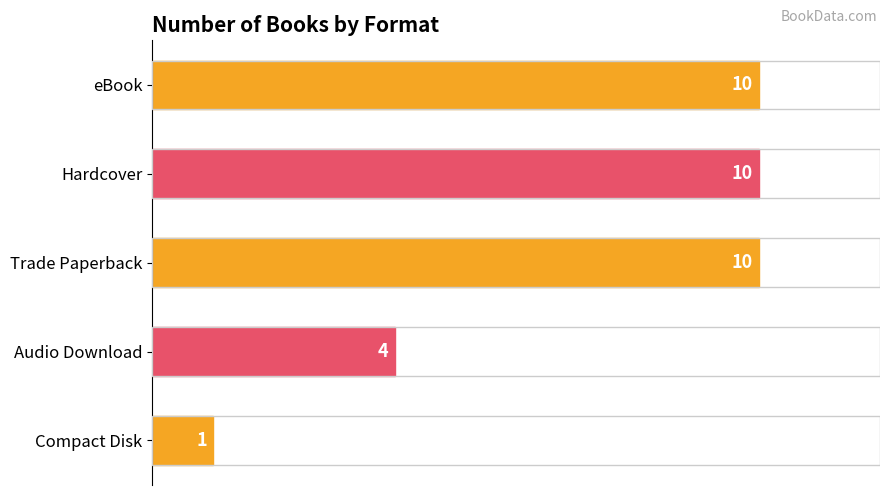

Approximately how many times larger is the value at eBook compared to Hardcover?

1.0